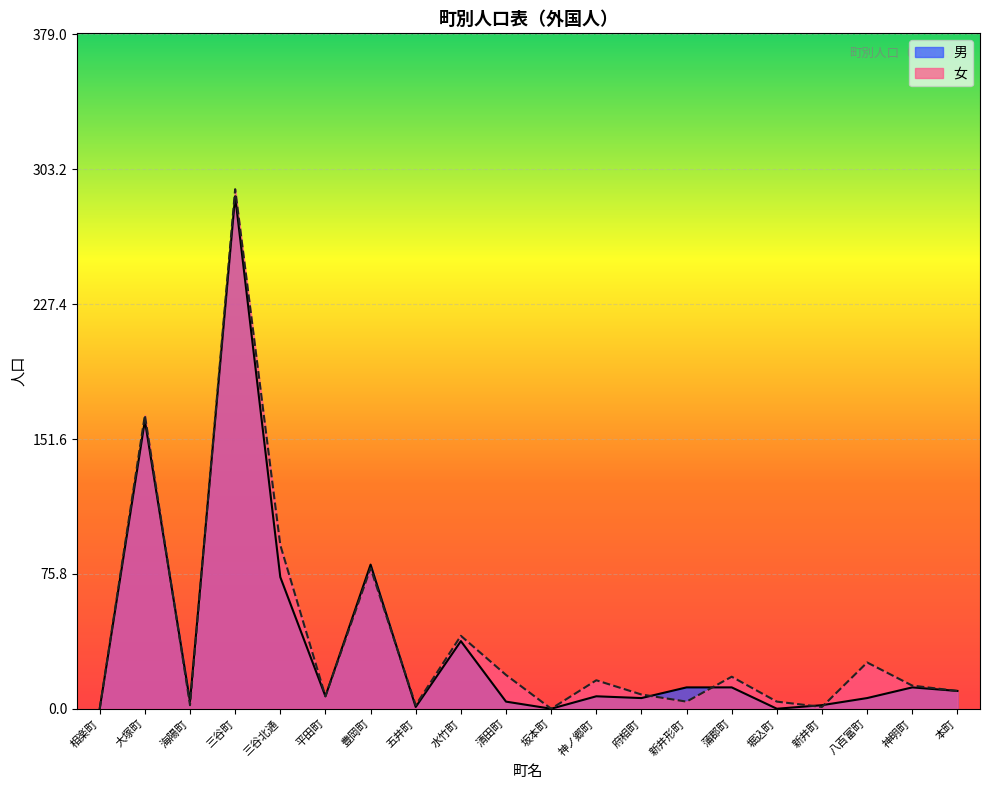

Rank the series by their maximum value, from lowest to highest.

男, 女